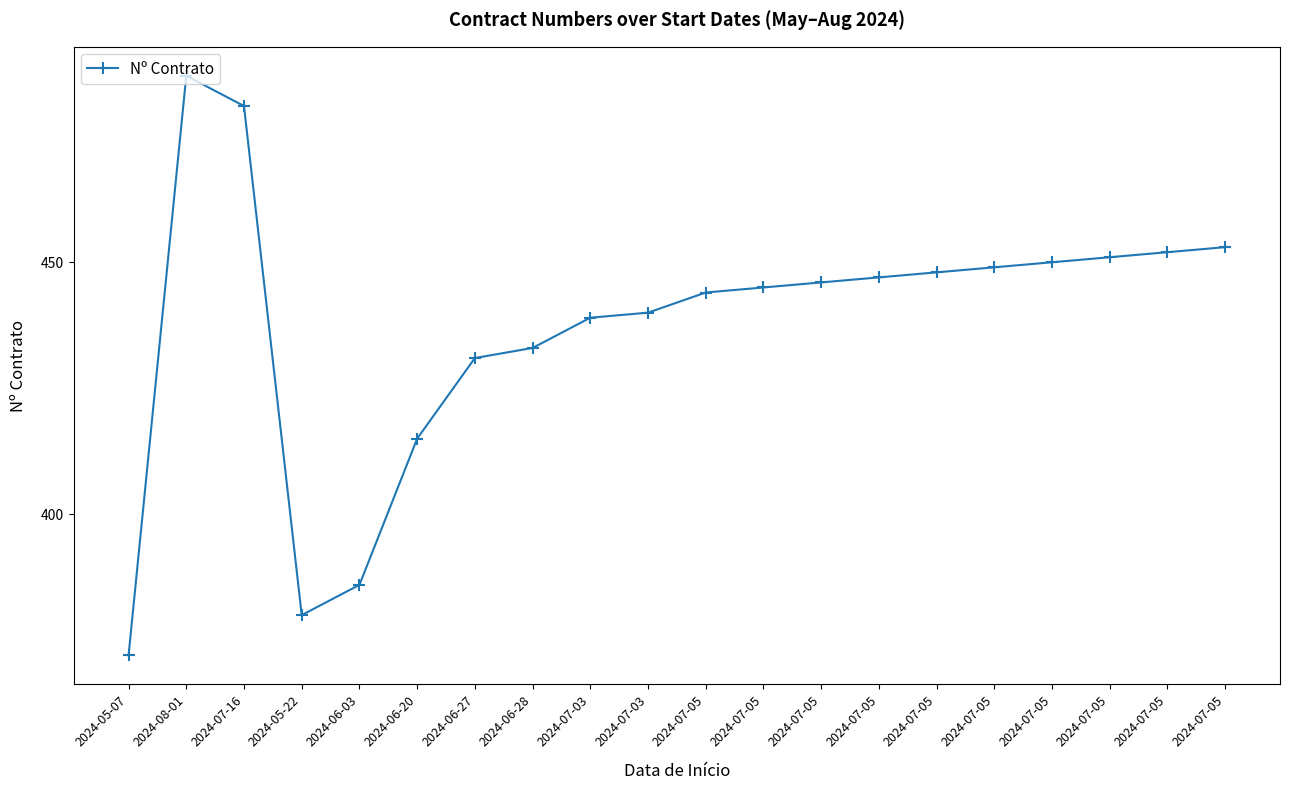

Does the chart have visible grid lines?

No